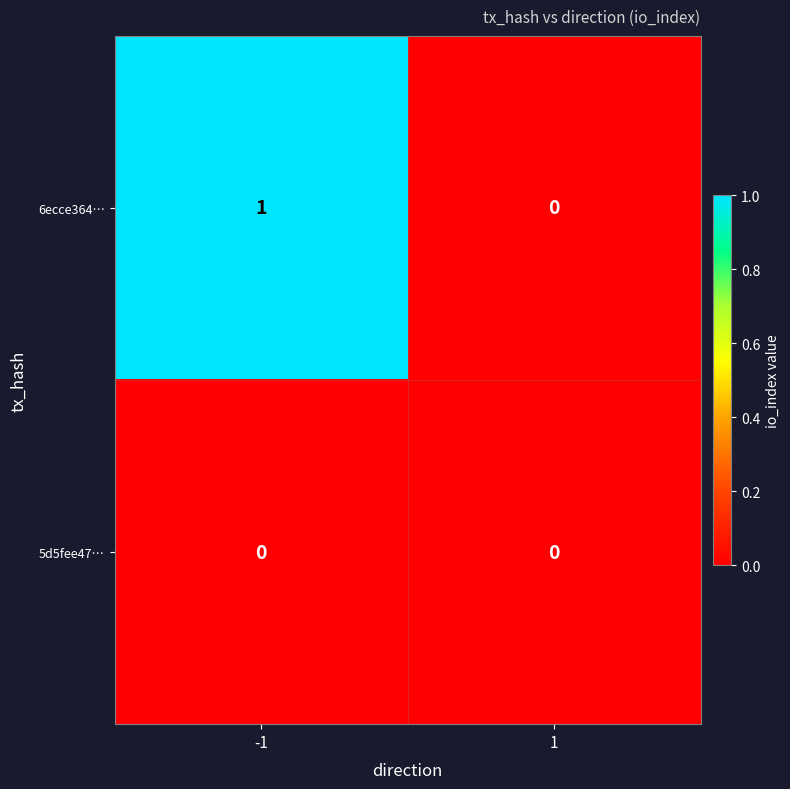

List the series in order of their peak value, lowest first.

5d5fee47…, 6ecce364…